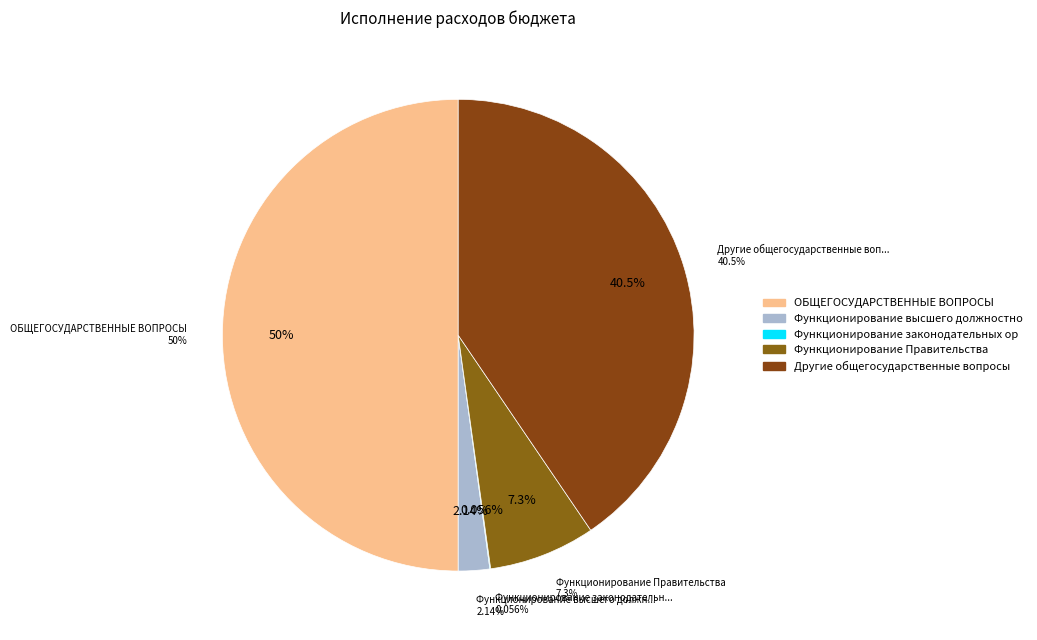

Is there any slice that represents more than half of the pie?

No